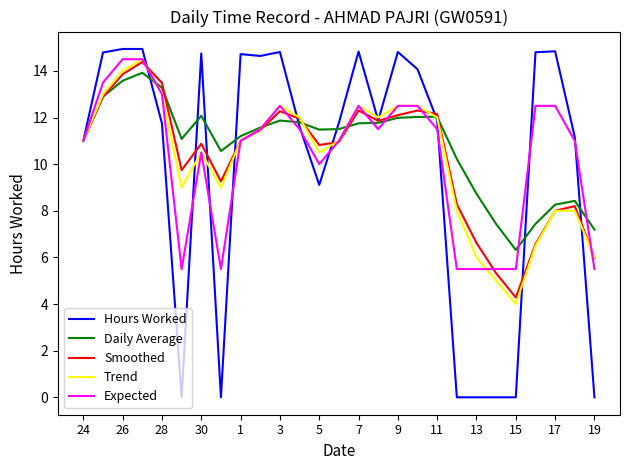

Which series has the widest spread of values?

Hours Worked